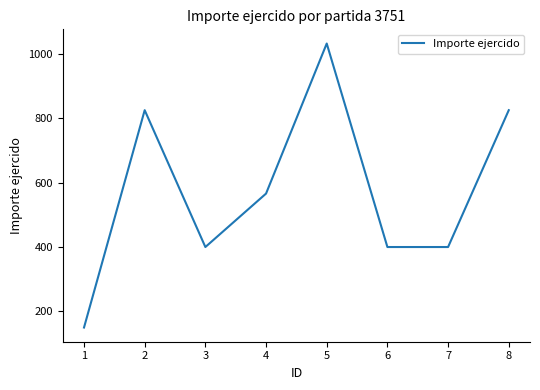

What is the smallest value displayed?

150